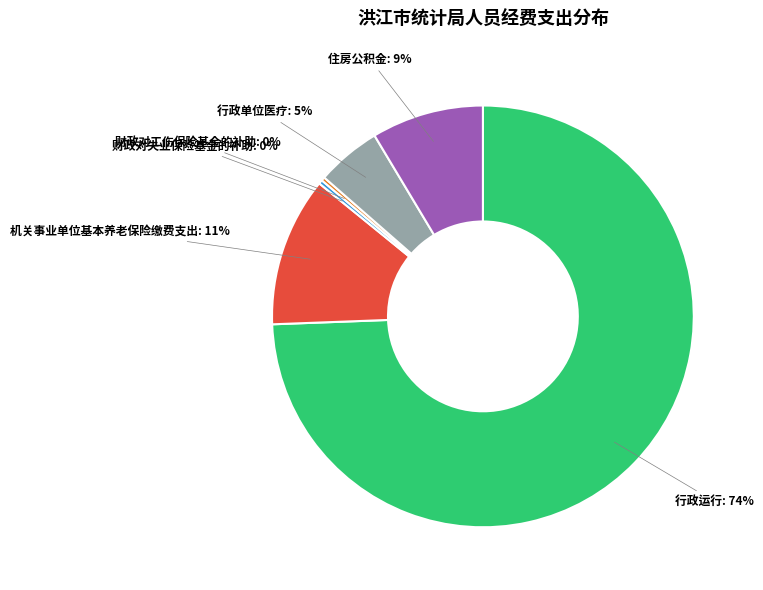

Between 住房公积金 and 行政运行, which is larger?

行政运行